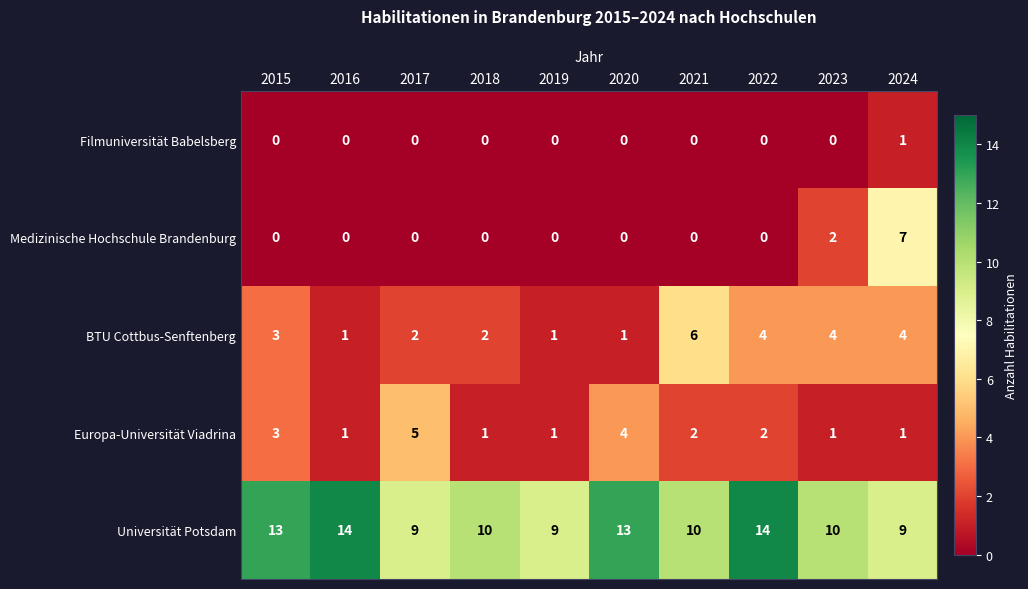

At how many categories does at least one series exceed 4?

10